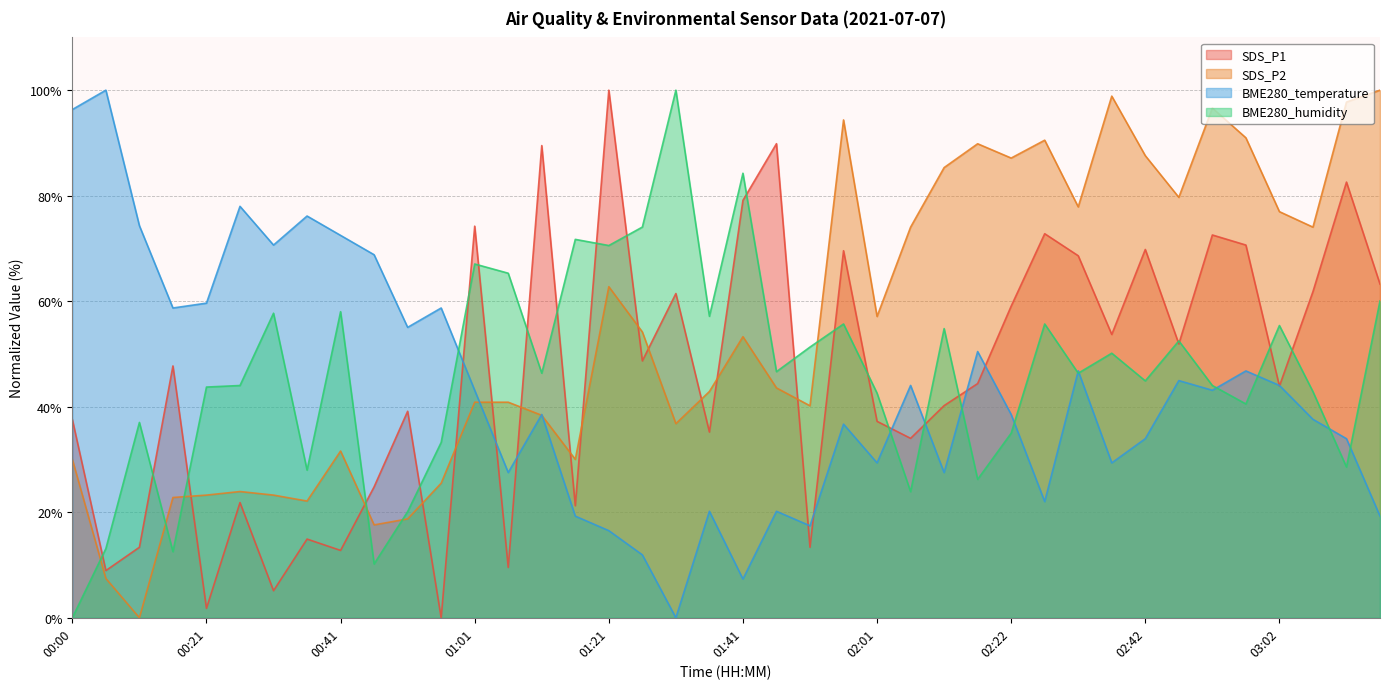

How many data points does each series have?

40